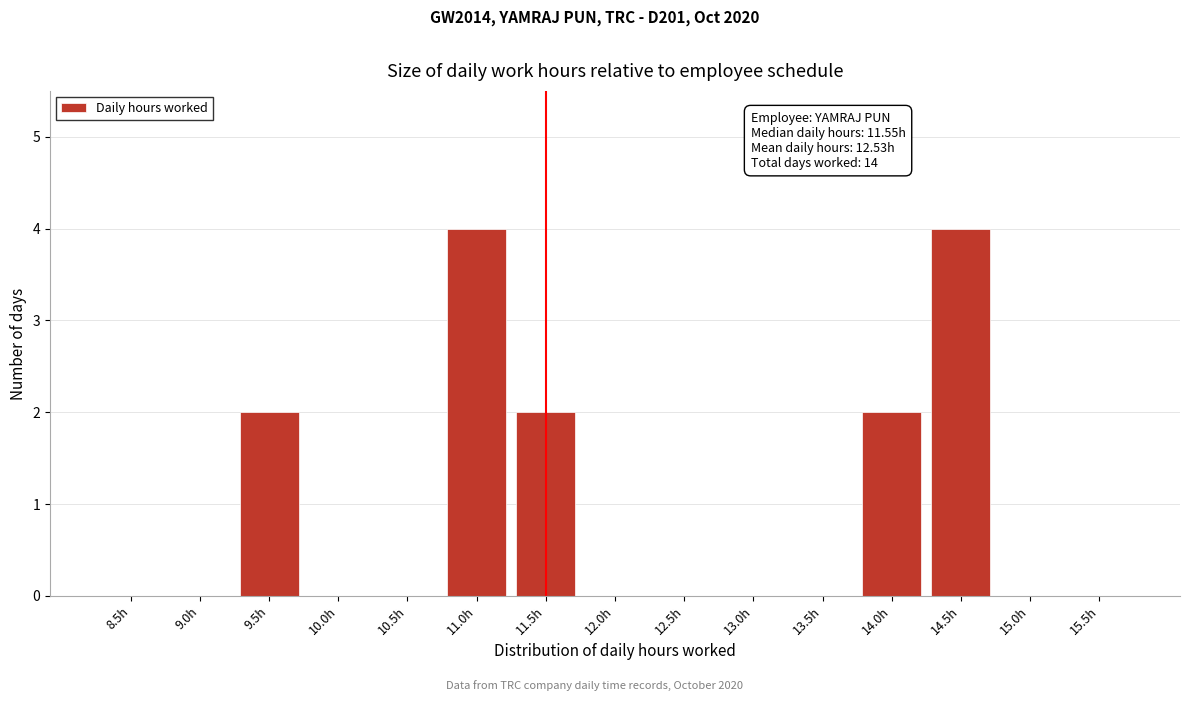

Reading right to left, what are all the values shown in this chart?

15.5h=0	15.0h=0	14.5h=4	14.0h=2	13.5h=0	13.0h=0	12.5h=0	12.0h=0	11.5h=2	11.0h=4	10.5h=0	10.0h=0	9.5h=2	9.0h=0	8.5h=0